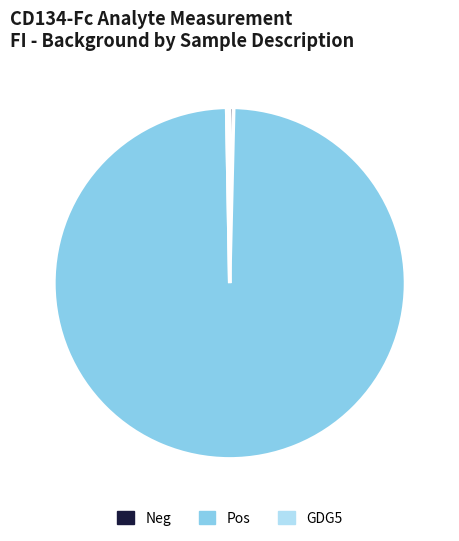

Which category has the biggest portion of the pie?

Pos